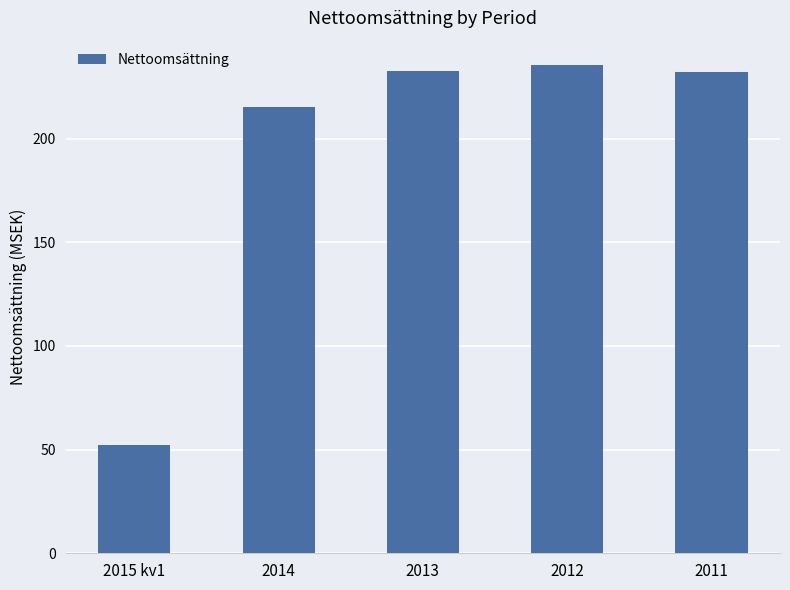

What is the sum of all values?

967.7